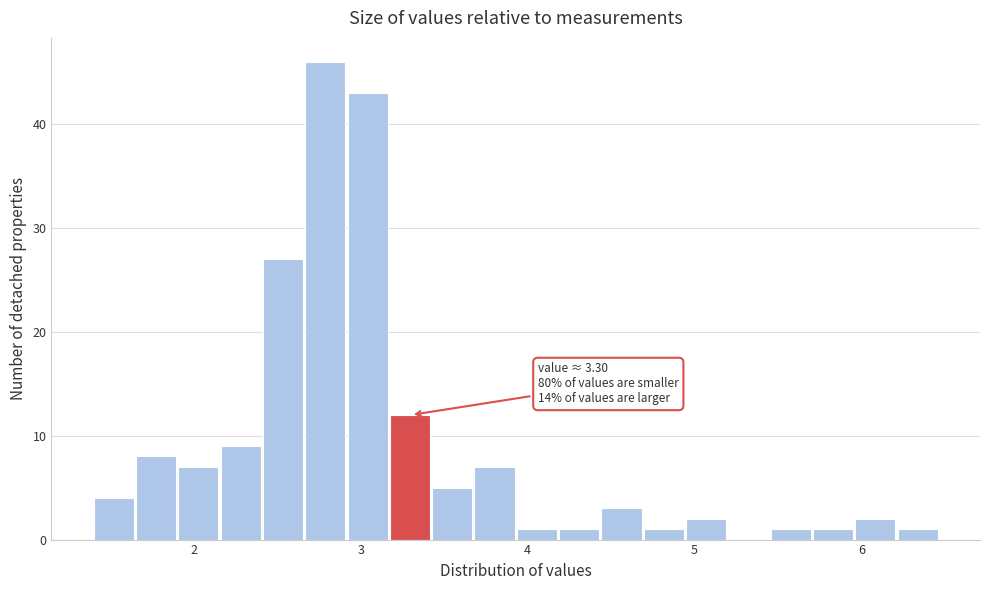

Around what value on the x-axis is the tallest bar? Give the approximate position of its centre, as read against the axis.

2.8